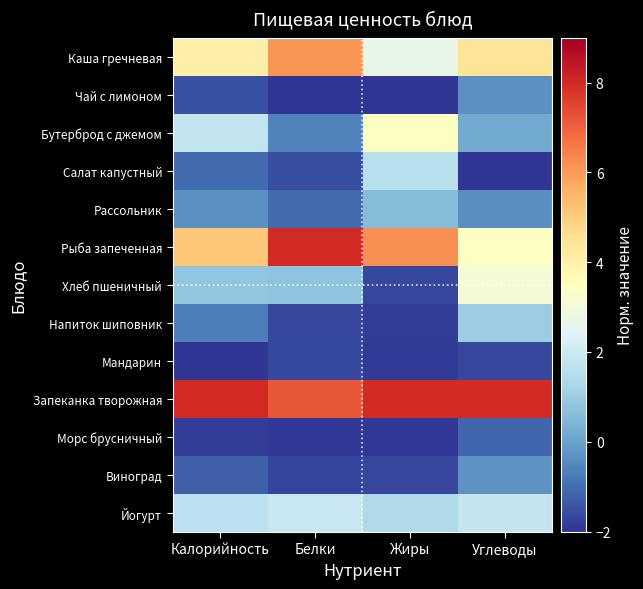

What is the total value across all series at Калорийность?

12.9